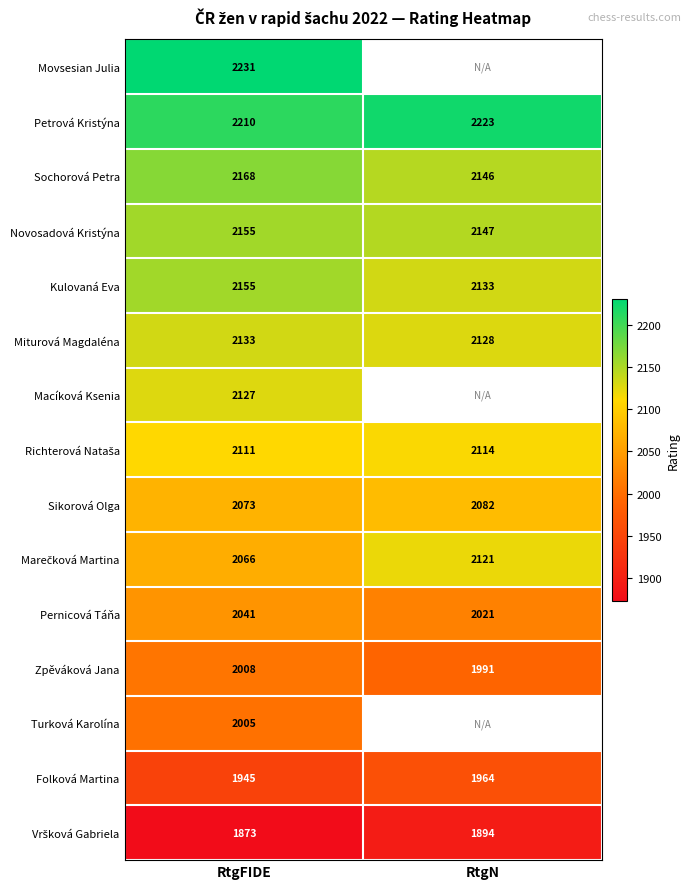

What is the average value of the Sikorová Olga series?

2078